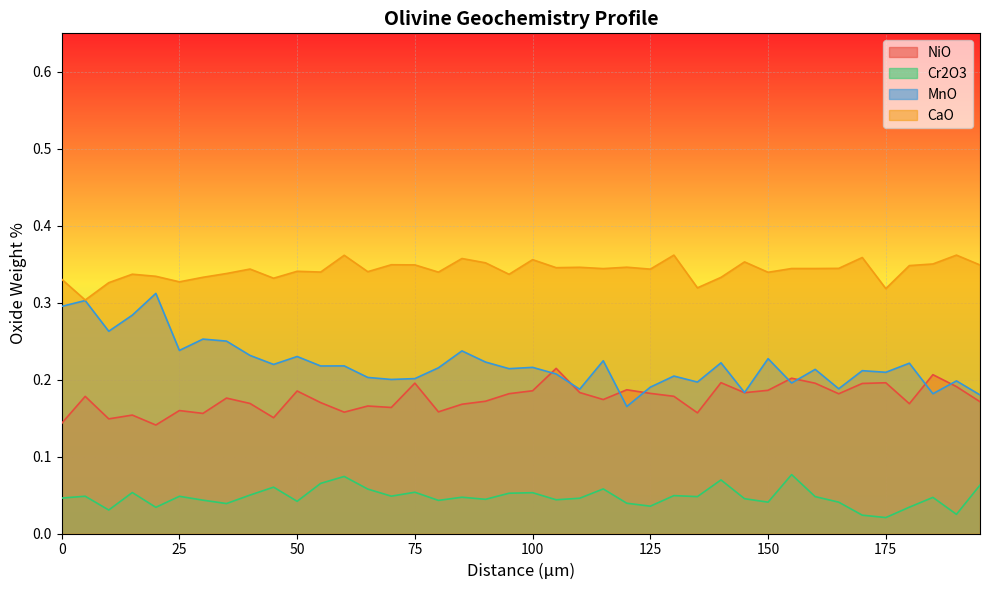

Is it true that NiO equals 0.2 at 75?

True